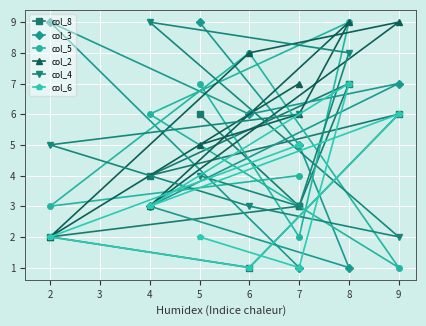

How many col_3 values are between 3 and 9?

6